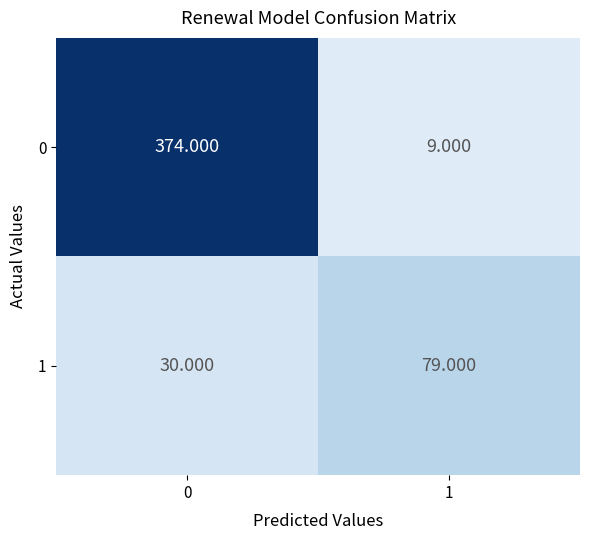

Count the number of data series in this chart.

2